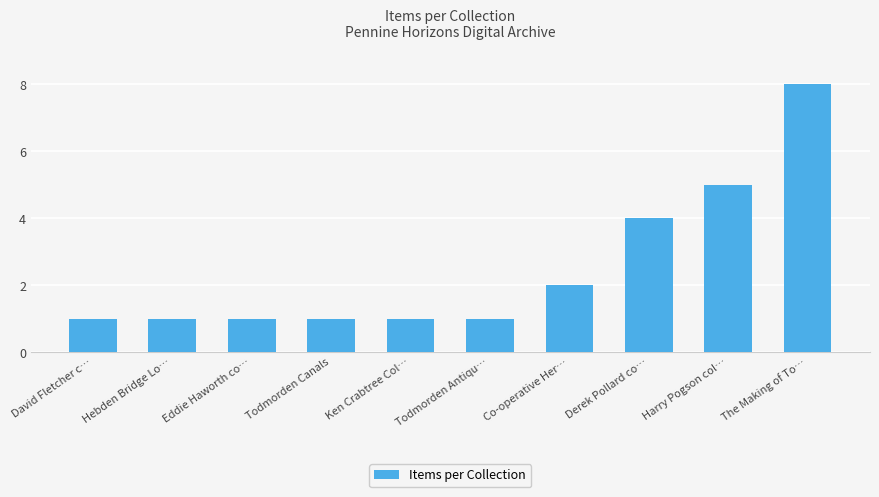

Reading left to right, extract all data points from this chart.

1	1	1	1	1	1	2	4	5	8